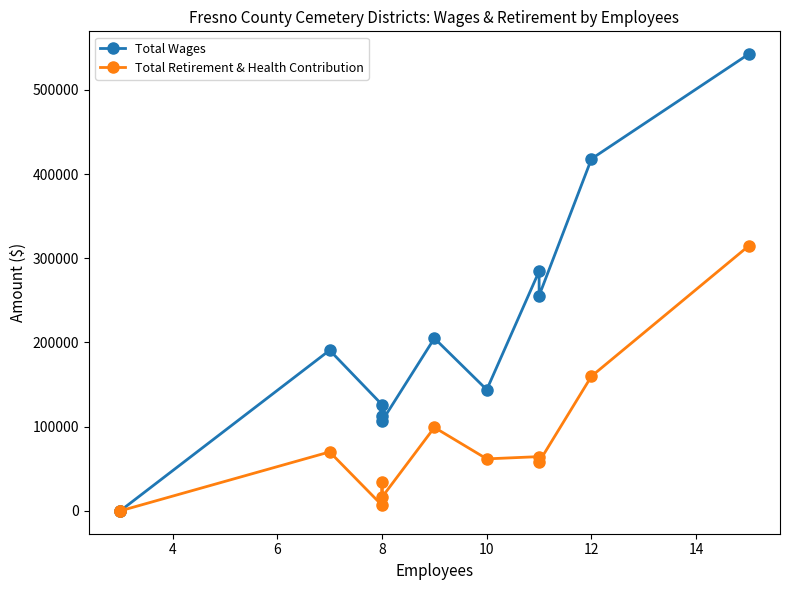

Reading right to left, transcribe all the data shown in this chart.

Total Wages: 542392	418088	255615	284613	143916	205000	106624	112683	126135	190787	0	0
Total Retirement & Health Contribution: 314573	159927	58244	64437	61769	99109	16282	33789	6658	70044	0	0